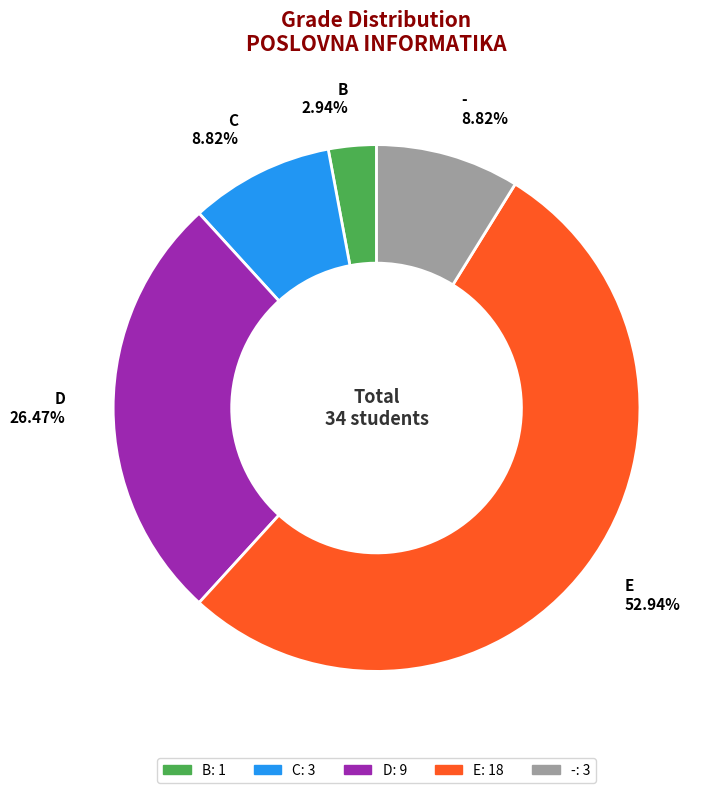

The B slice represents 10% of the pie. True or false?

False